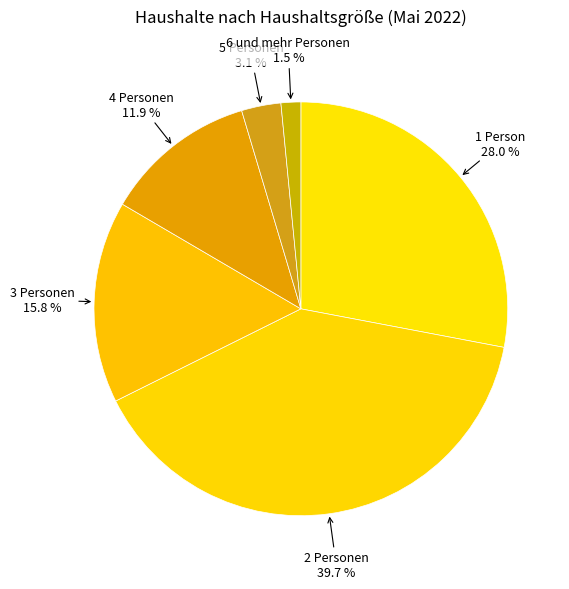

Does 6 und mehr Personen account for over 50% of the chart?

No